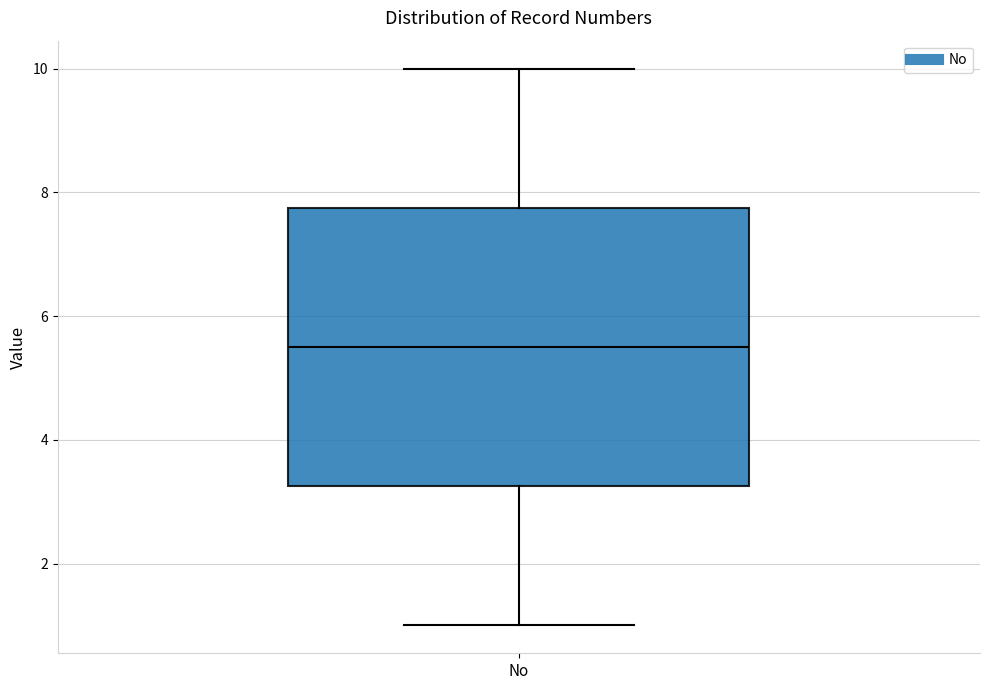

Where does the median line of the box for No sit on the y-axis? The values are not printed on the chart, so give them approximately, as read against the axis.

5.6